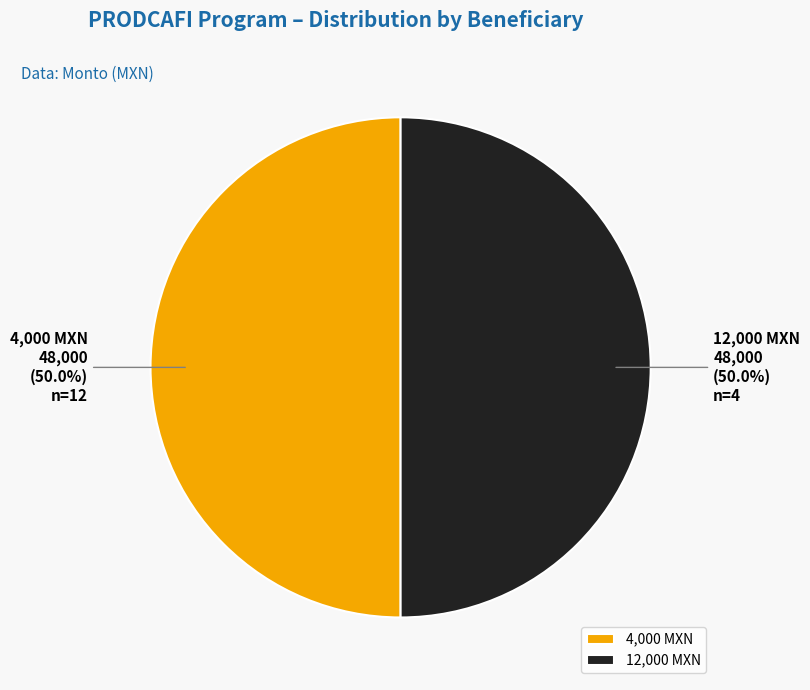

Do 12,000 MXN and 4,000 MXN together represent more than half of the pie?

Yes